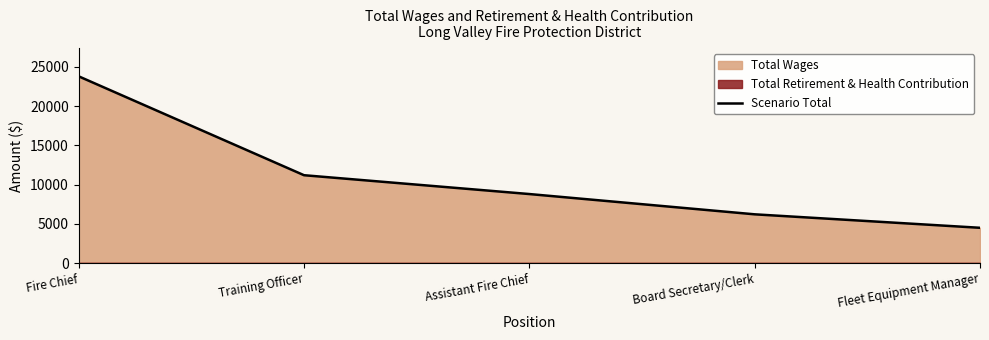

True or false: the data has more than 0 interior local peaks.

False